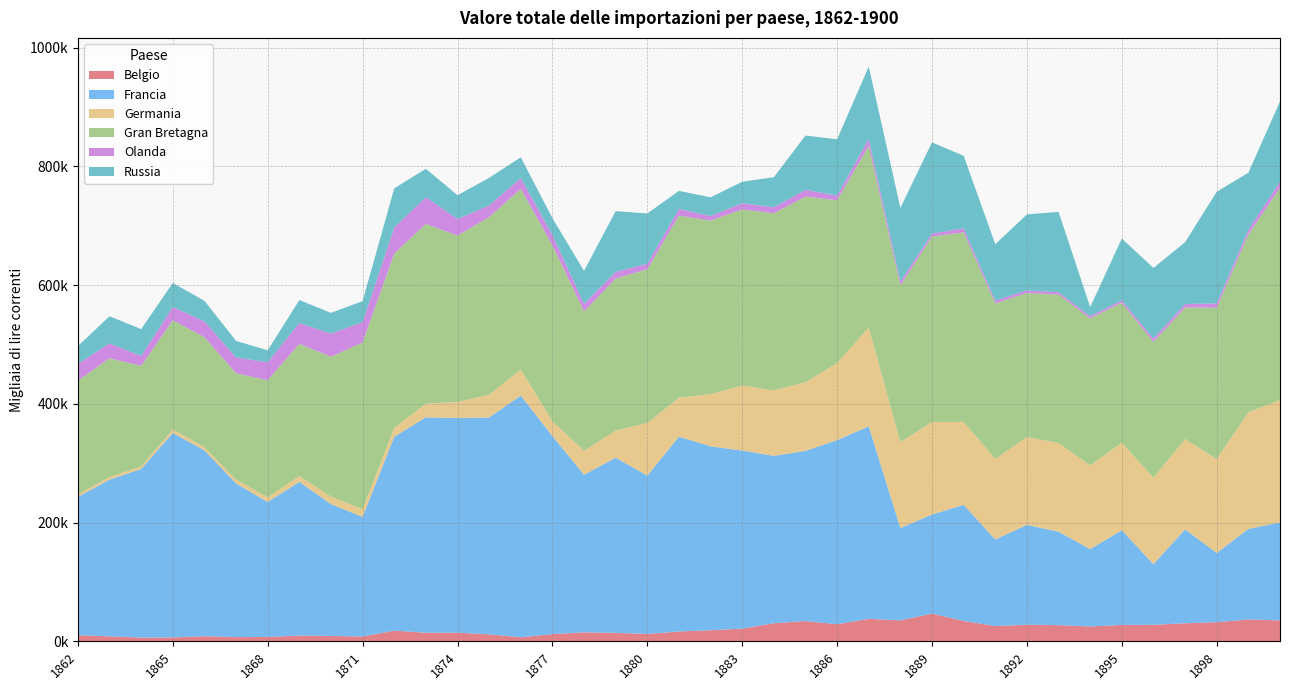

Reading left to right, transcribe all the data shown in this chart.

Belgio: 10323.7	8369.7	6212.7	6452.5	8608.0	7032.5	7304.1	9639.9	8982.6	8062.3	17913.0	14435.3	14407.5	11769.1	6734.4	12123.4	15124.9	14194.0	12363.1	16507.1	18637.5	21363.7	30394.6	34118.0	28669.5	37854.1	35196.6	46658.6	34306.4	25677.8	27888.1	27231.2	25006.5	27519.0	27742.0	30408.2	32137.5	36806.3	35167.5
Francia: 232886.2	263932.7	284095.7	344432.8	313027.4	258883.9	227300.0	259065.3	221984.1	201523.3	326684.5	362808.8	361550.7	365249.5	407172.4	333512.6	265457.1	295040.0	266746.3	328168.5	309702.5	299878.5	281877.4	286607.0	310137.4	324207.7	155567.9	166960.6	195486.2	145833.8	168180.2	157370.0	130224.4	159557.0	102128.2	158163.7	116636.8	152474.1	165073.2
Germania: 4075.5	4377.6	4134.0	5967.6	5356.0	6408.0	7901.5	9721.2	12778.4	12961.3	14813.9	22982.5	27171.8	38190.7	43931.8	25062.4	40292.7	45634.7	88557.9	65678.4	87855.3	109458.9	110438.7	115539.2	129771.8	166211.3	144735.0	155929.3	139669.9	135652.7	147925.7	149174.2	140992.4	147450.5	145623.2	152046.4	158264.4	196394.0	205838.1
Gran Bretagna: 191614.5	199891.5	169388.8	183741.2	185291.8	178988.0	197233.0	222470.4	235586.6	280621.5	293507.1	302819.3	280117.0	299105.5	304165.4	296357.4	234747.5	255962.3	258959.8	306517.3	292332.6	296617.0	298166.6	312599.1	274197.4	306085.0	263832.1	312191.1	319164.4	261962.4	242587.4	250188.9	247636.0	235804.7	228708.4	221645.4	254743.1	299726.4	357596.9
Olanda: 28547.7	25112.5	16847.8	22463.3	26592.6	26727.7	30242.6	35179.7	38881.5	34453.2	44030.8	44859.0	28019.0	19769.6	18293.3	17121.7	12605.2	11440.5	9119.2	11273.9	7664.7	10562.7	10024.6	11385.4	7813.7	11690.6	6892.8	4767.6	6999.2	4787.5	4420.5	3924.9	3551.7	4030.7	5685.0	5809.2	7138.8	7632.9	10261.9
Russia: 29716.0	45750.0	45083.4	40488.7	34579.5	27865.3	20012.9	38559.9	34914.5	35321.9	65837.8	47905.2	39940.4	46427.9	34873.4	28408.8	55598.2	102250.8	84768.0	30426.9	31545.8	36004.0	50717.3	91510.8	94807.0	121792.6	123786.6	153705.1	122049.5	94767.0	127941.7	135393.8	15408.5	103887.2	118923.8	104067.5	188148.9	96162.4	135158.5